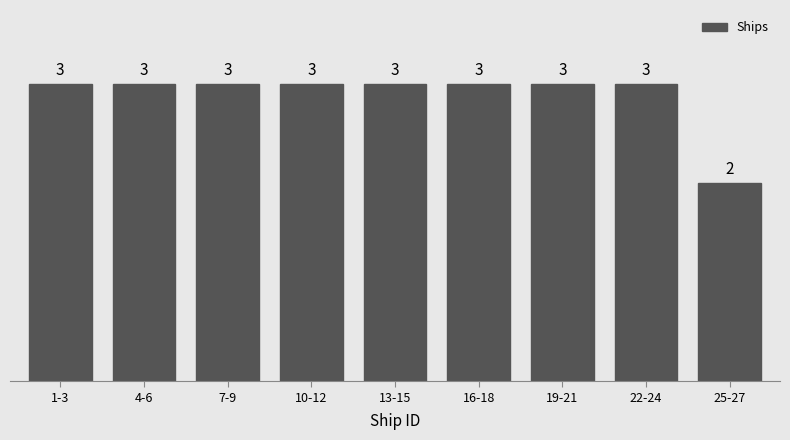

Reading left to right, what are all the values shown in this chart?

1-3=3	4-6=3	7-9=3	10-12=3	13-15=3	16-18=3	19-21=3	22-24=3	25-27=2